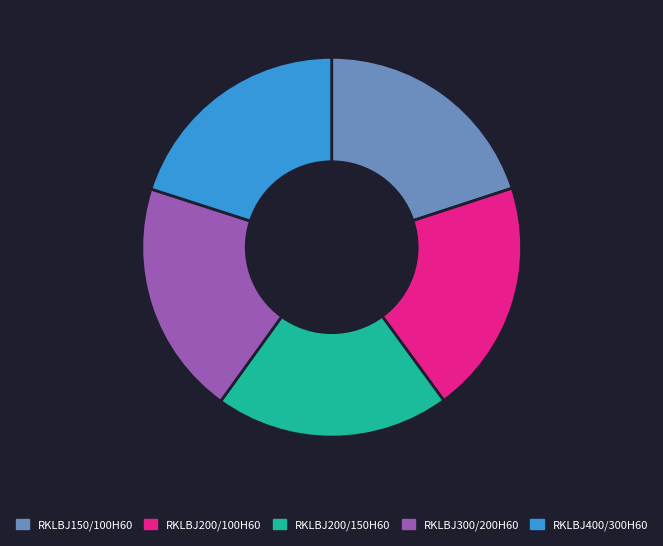

How many slices are in this pie chart?

5